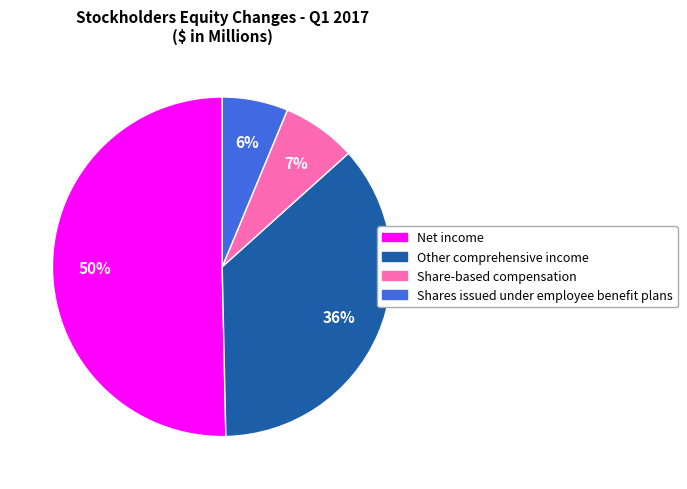

How many slices are in this pie chart?

4